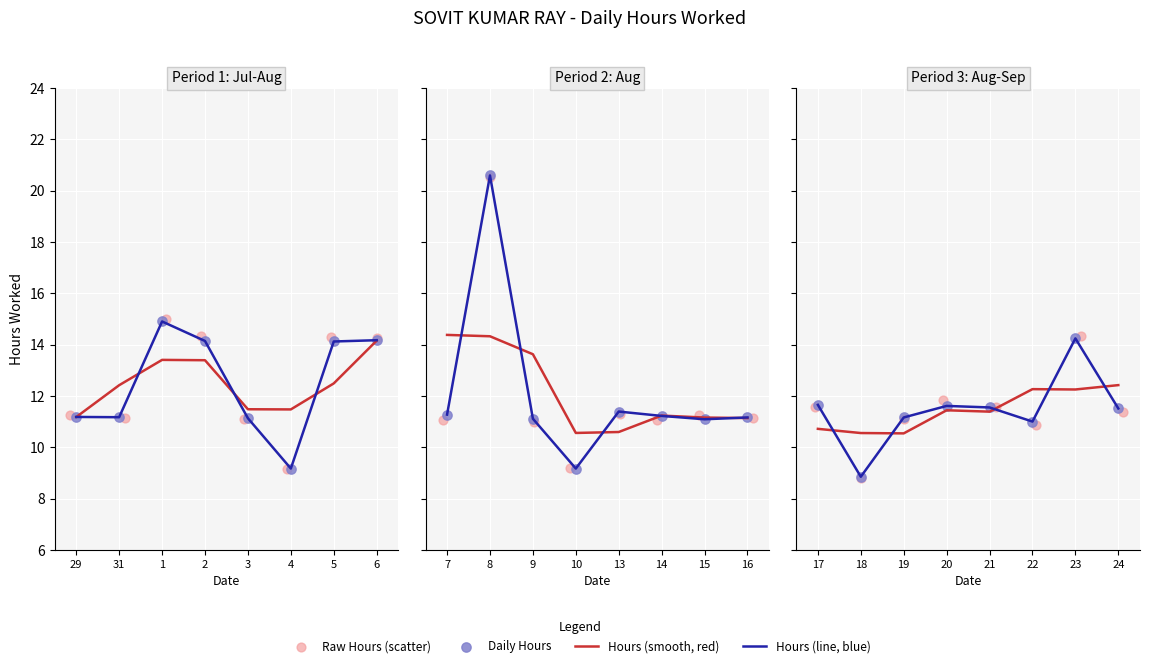

Is the value of Raw Hours (scatter) at 31 greater than the value of Daily Hours at 1?

No